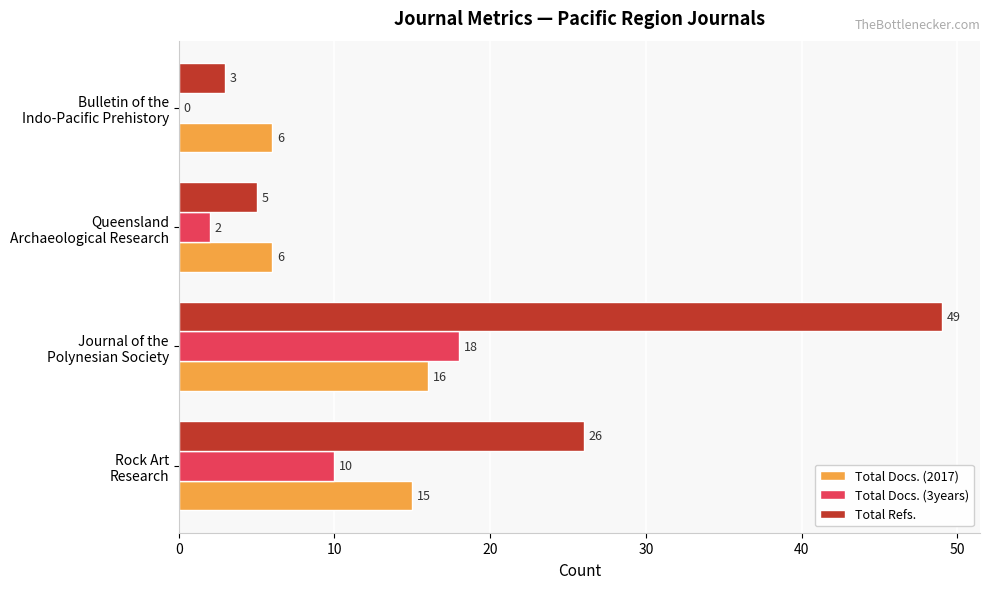

How many Total Docs. (3years) values are between 2 and 18?

3